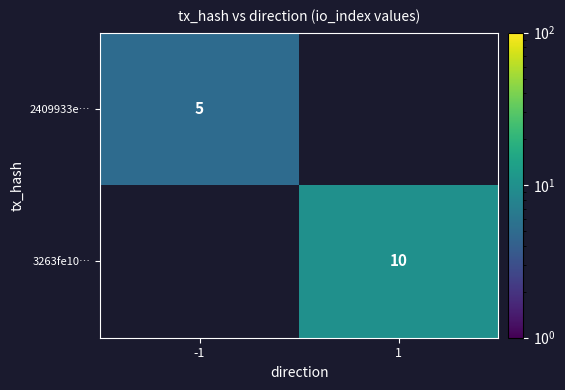

The value of 3263fe10… at 1 is 14. True or false?

False